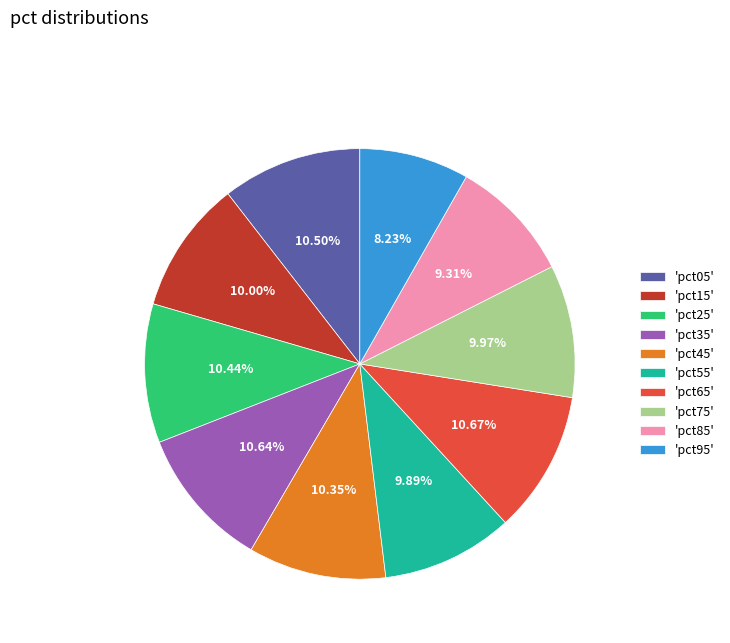

To the nearest percent, what is the average slice percentage?

10%